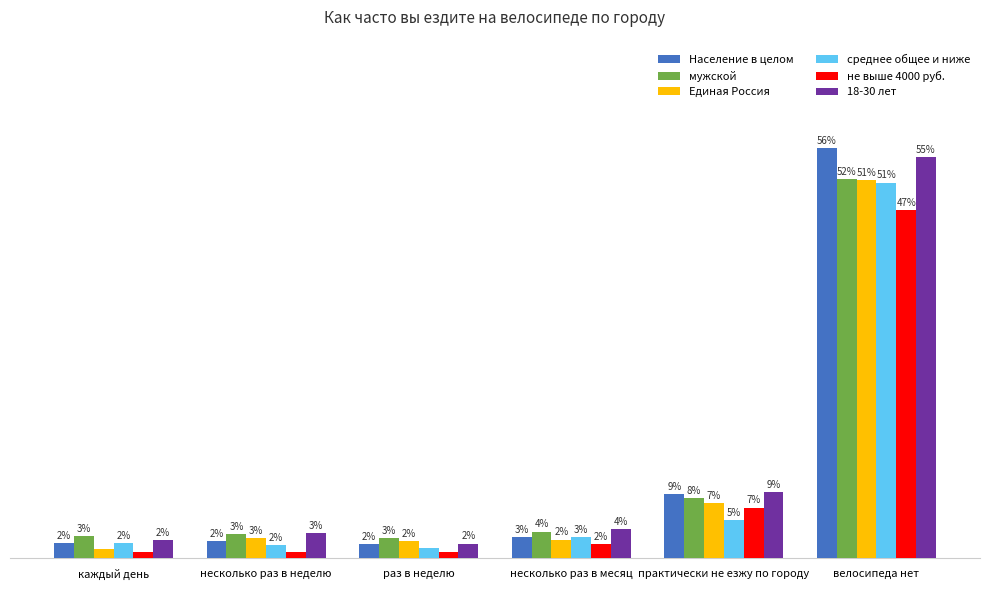

Which series has the largest range (max minus min)?

Население в целом